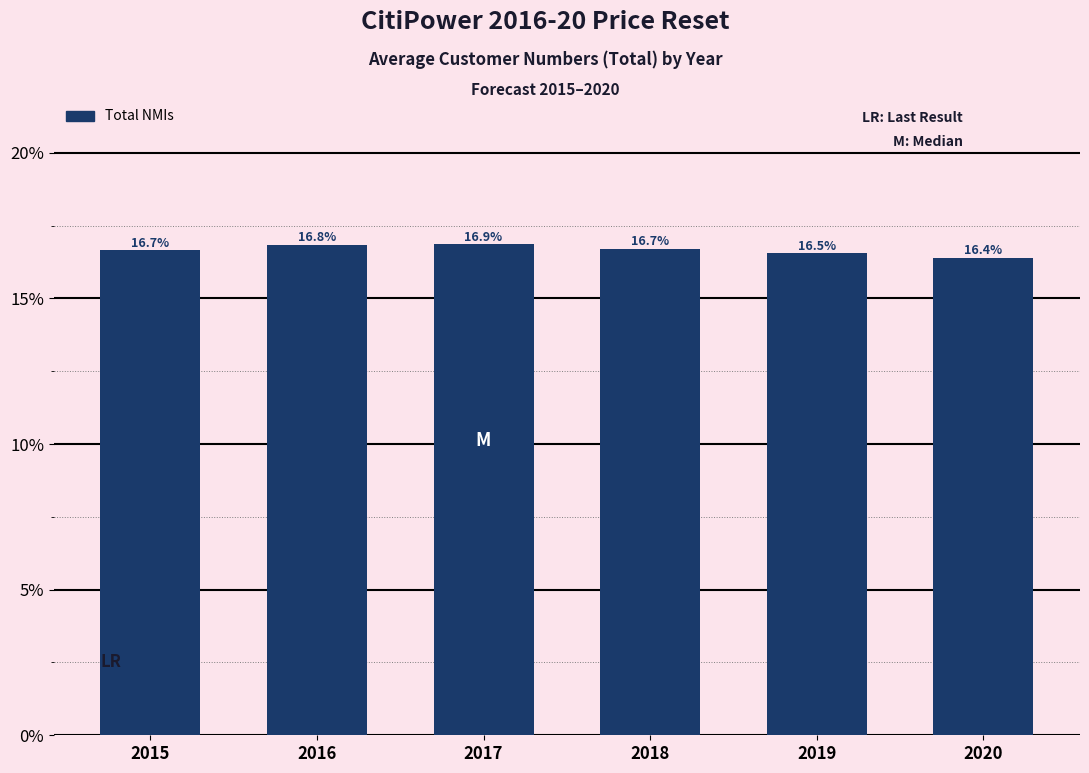

Reading left to right, what are all the values shown in this chart?

16.7	16.8	16.9	16.7	16.5	16.4